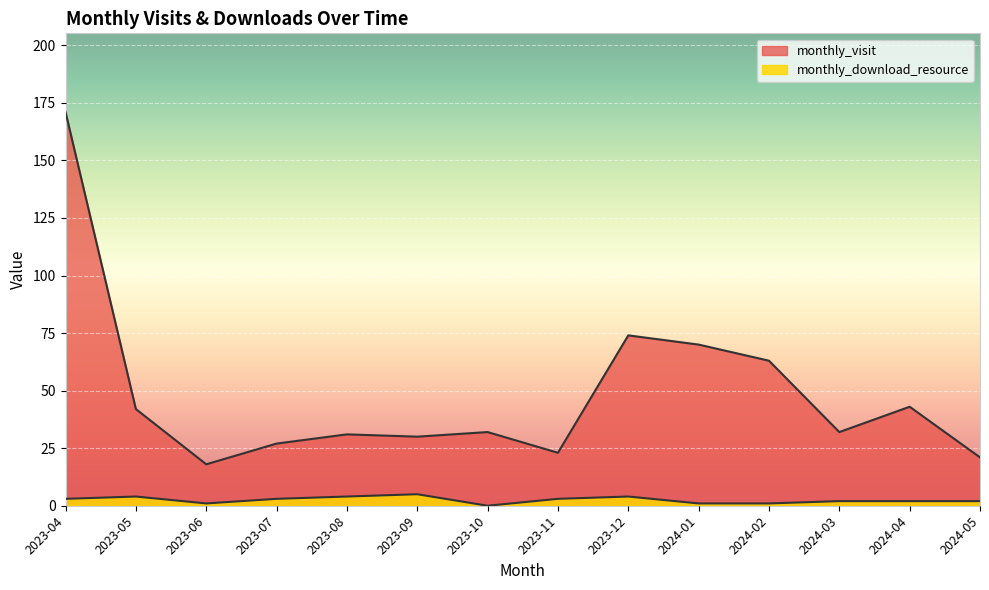

True or false: monthly_visit has a value of 59 at 2023-04.

False